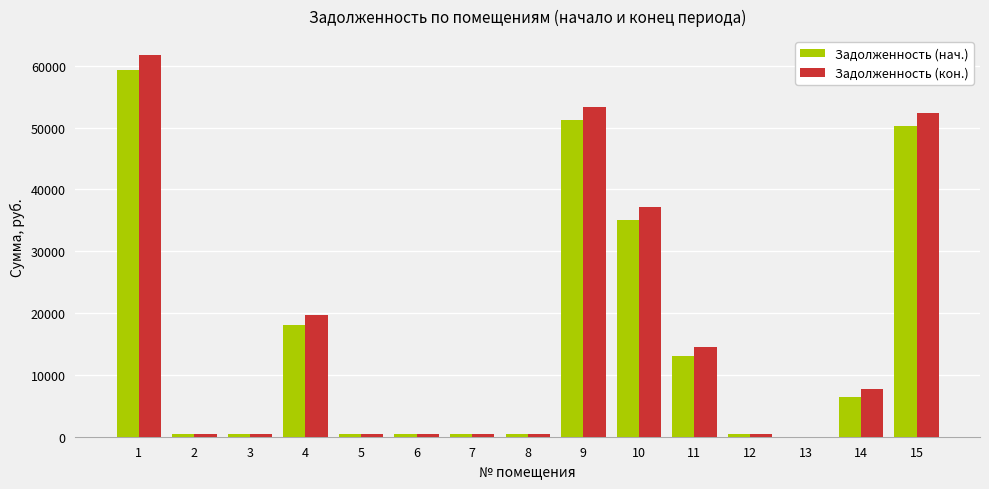

Which series changed the most between 1 and 6?

Задолженность (кон.)